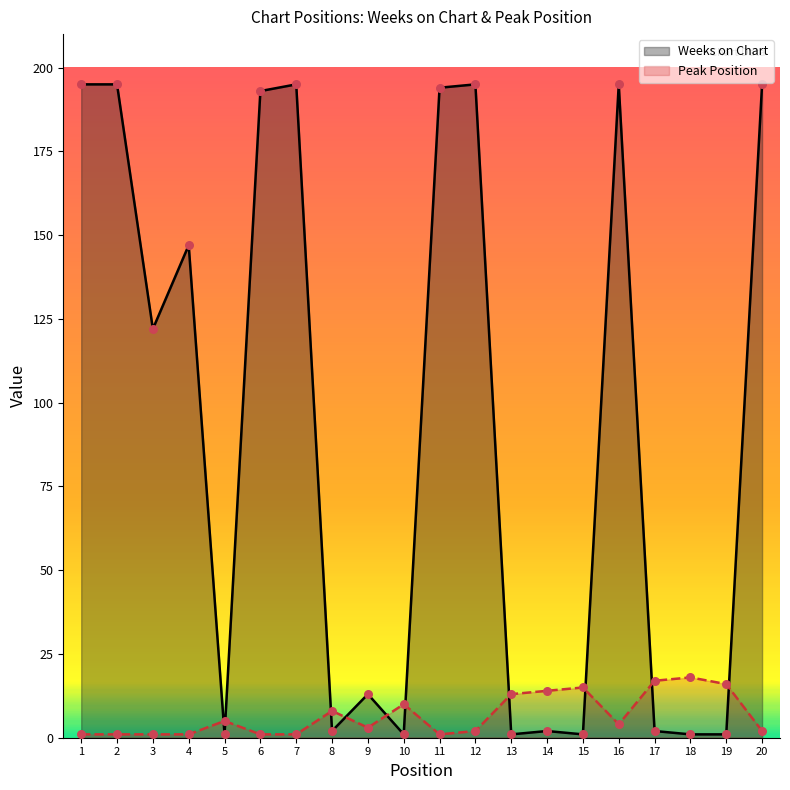

At how many categories does at least one series exceed 39?

10